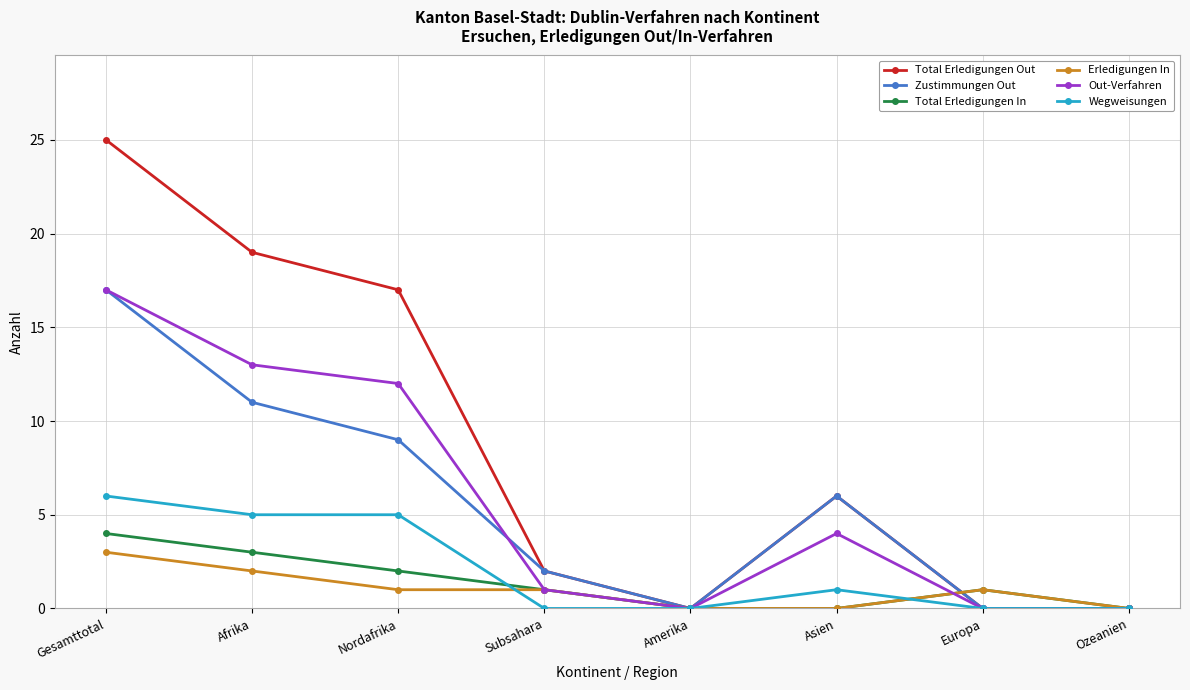

What is the total value across all series at Gesamttotal?

72